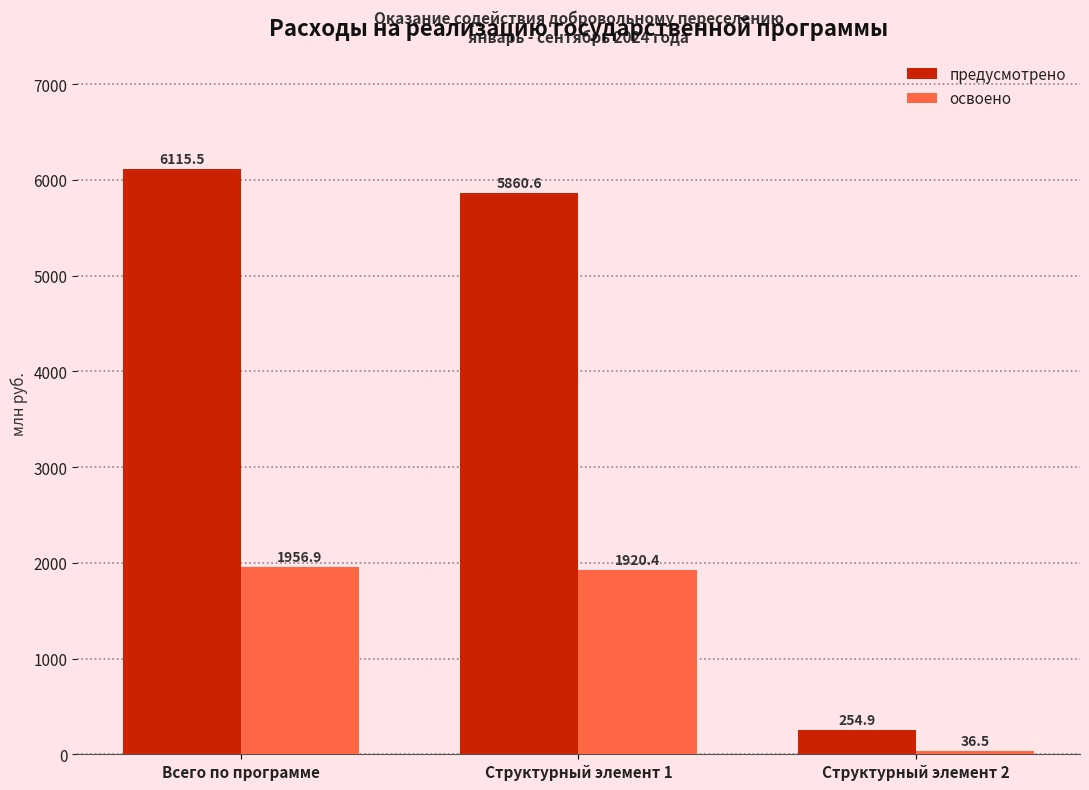

List the series in order of their peak value, lowest first.

освоено, предусмотрено